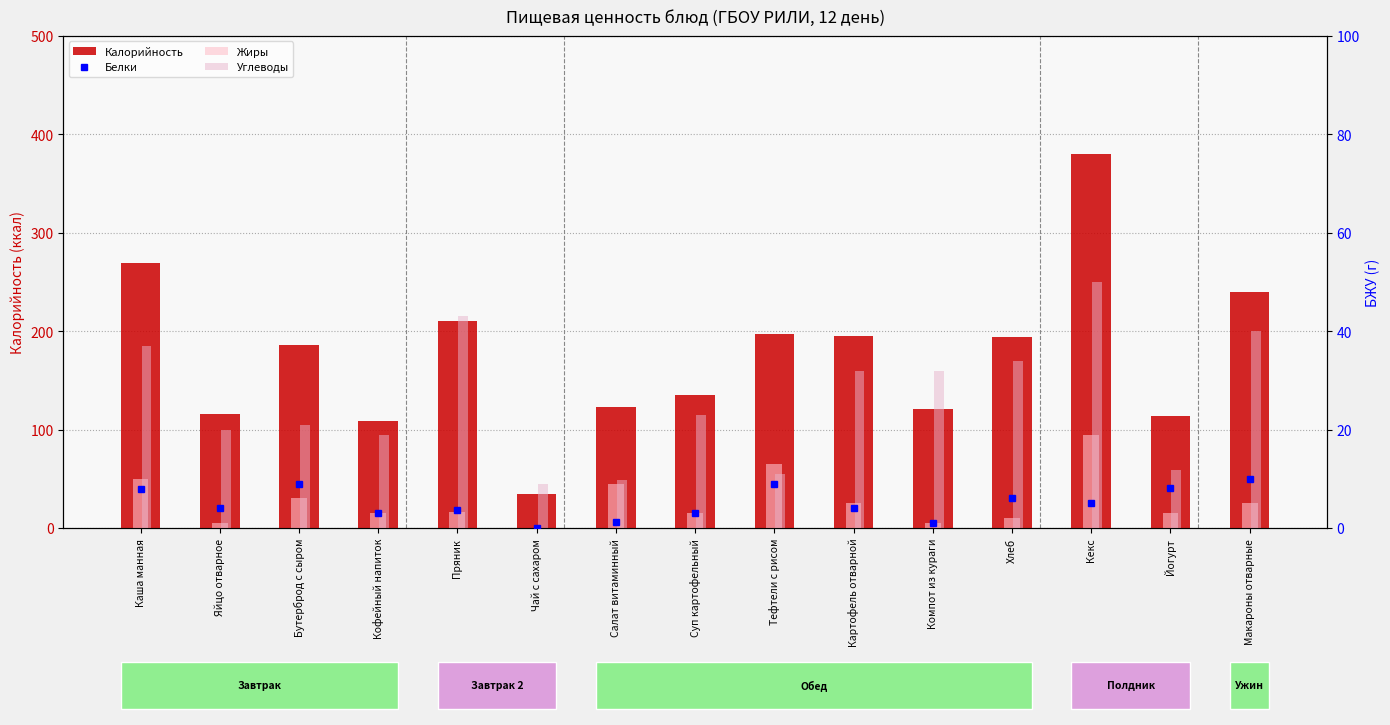

What is the difference between the Белки values at Кофейный напиток and Салат витаминный?

1.8